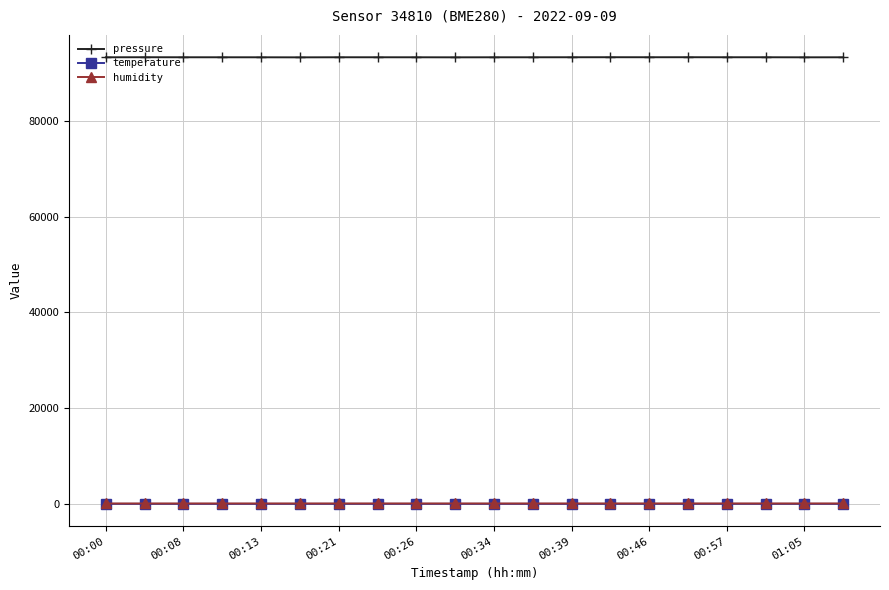

What is the value of the humidity point at the 14th from the left?

97.2